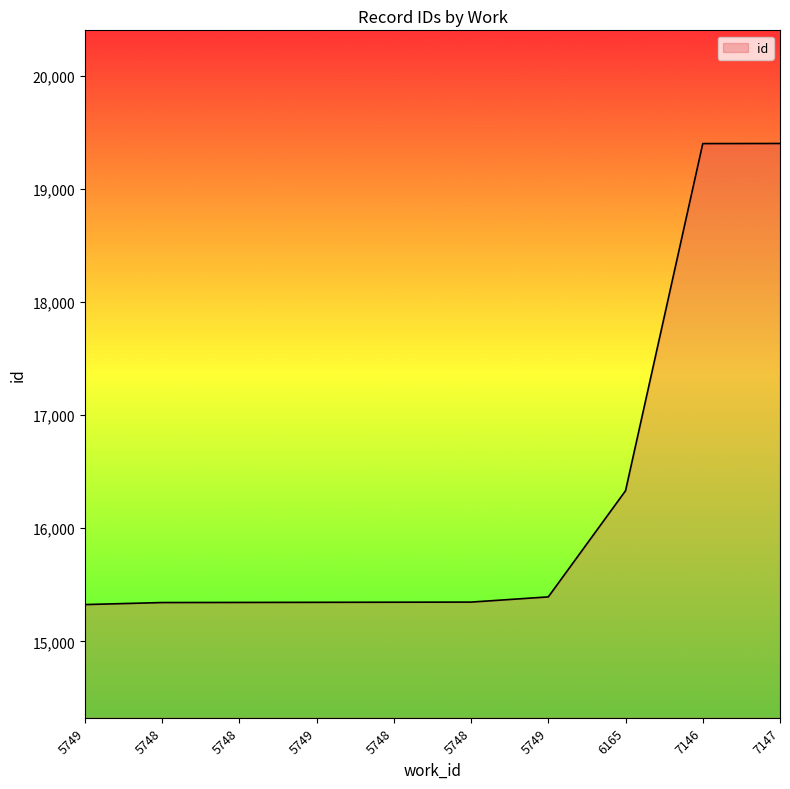

How many lines are shown in the chart?

1